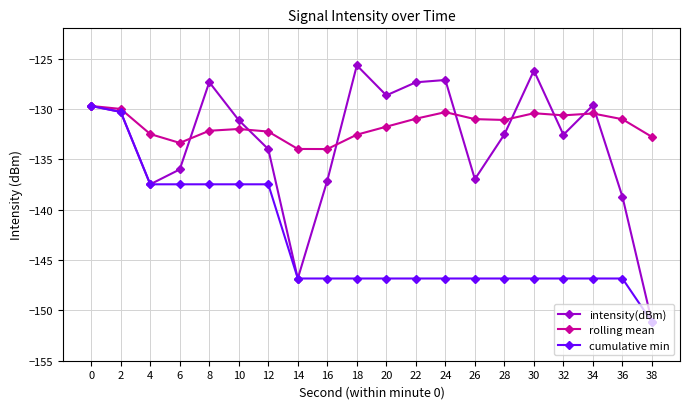

True or false: rolling mean has more than 2 interior local peaks.

True